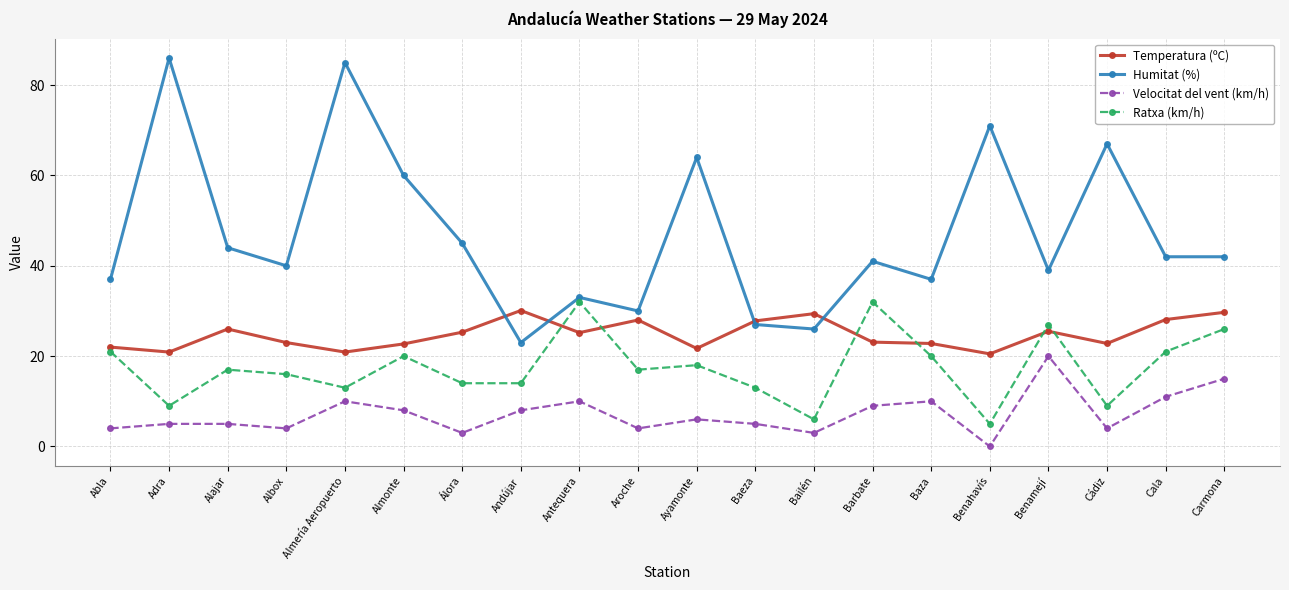

What value does the Ratxa (km/h) series have at Barbate?

32.0